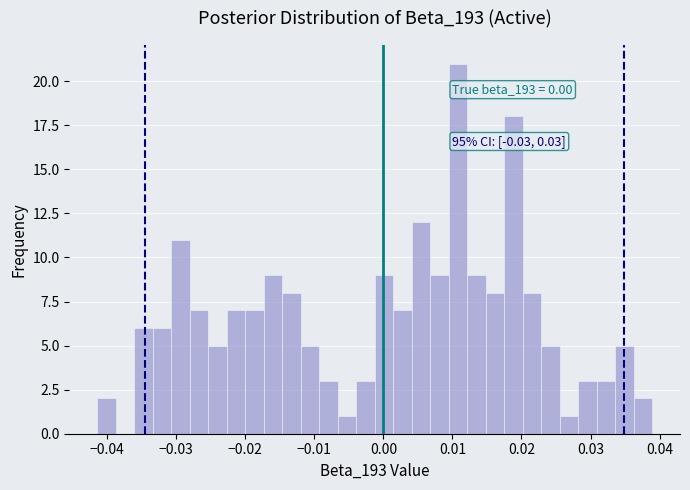

Read against the x-axis, roughly where is the centre of the tallest bar?

0.011